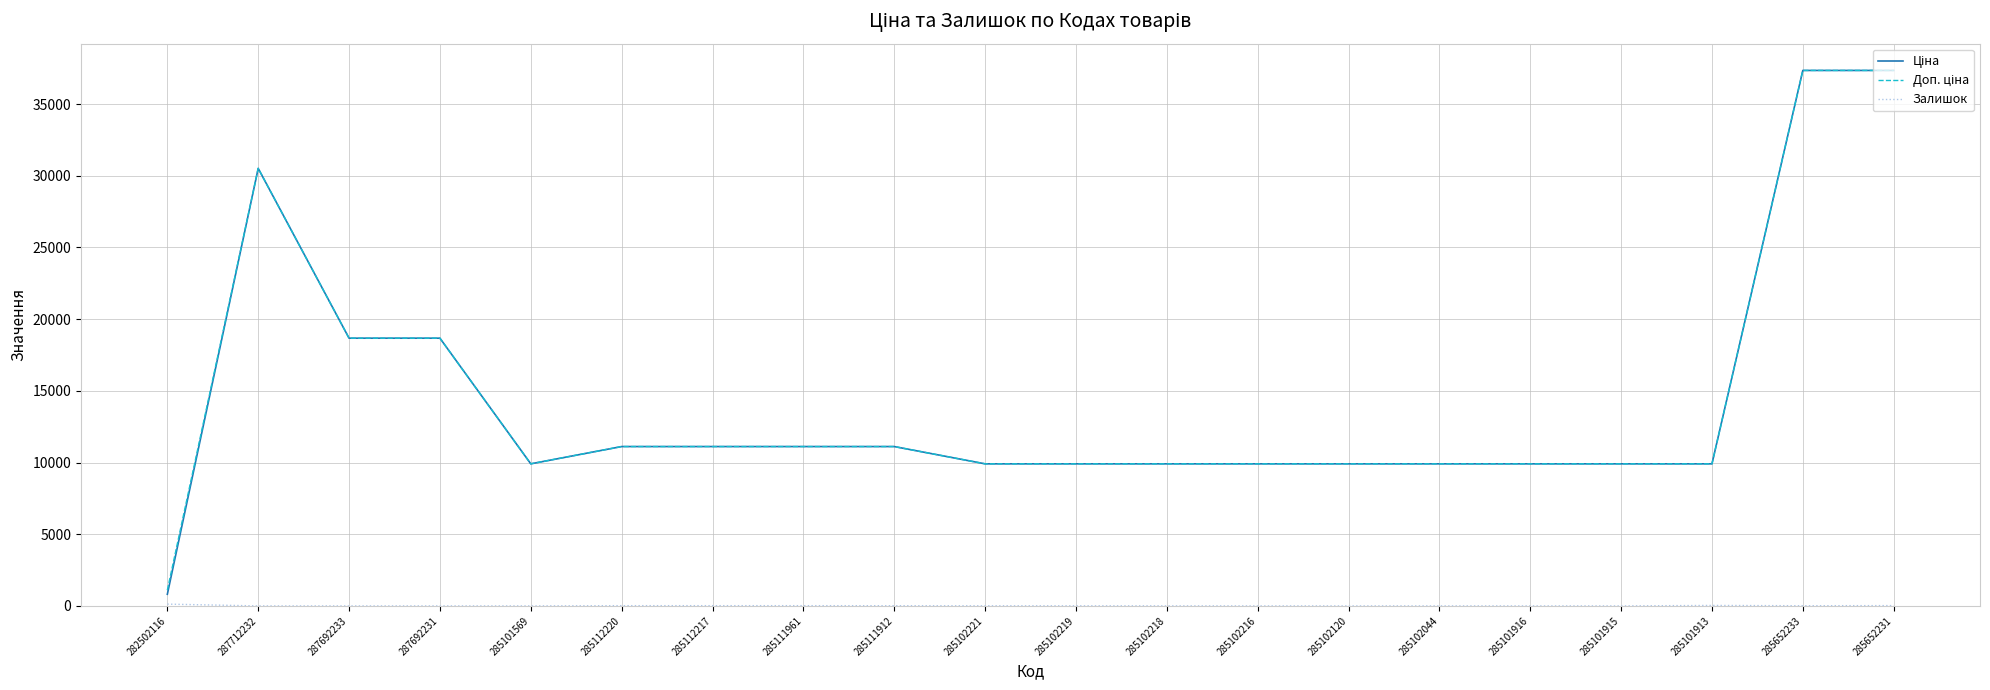

Rank the series at 285102219 from highest to lowest value.

Ціна, Доп. ціна, Залишок